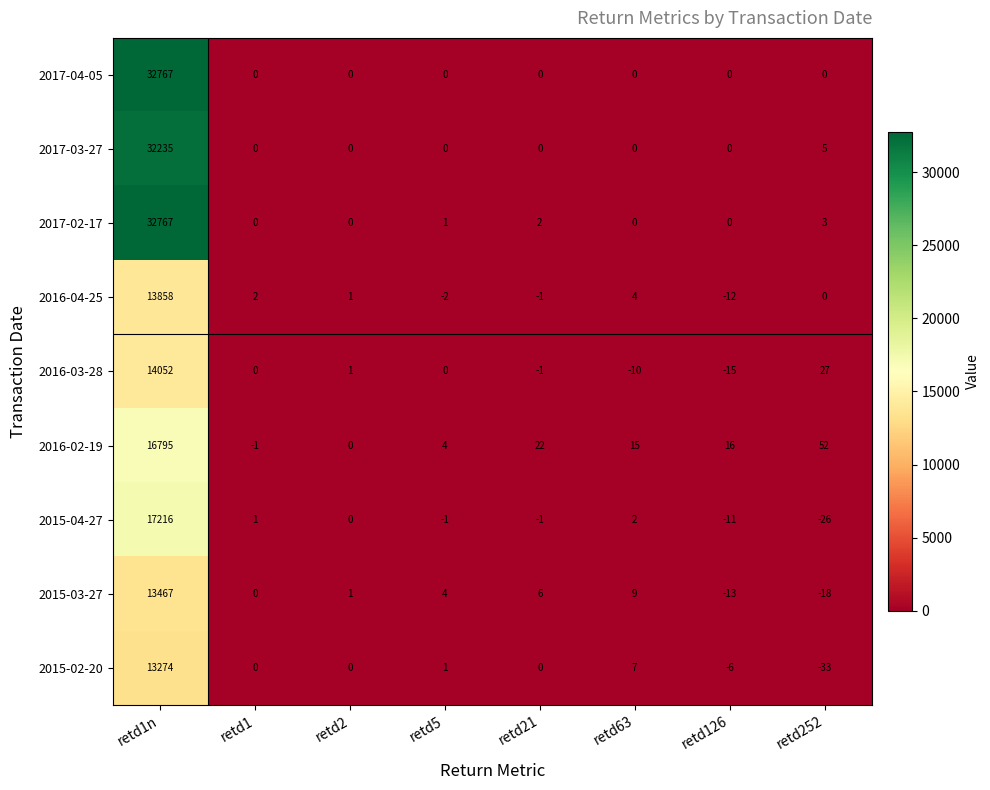

What is the maximum value for 2017-04-05?

32767